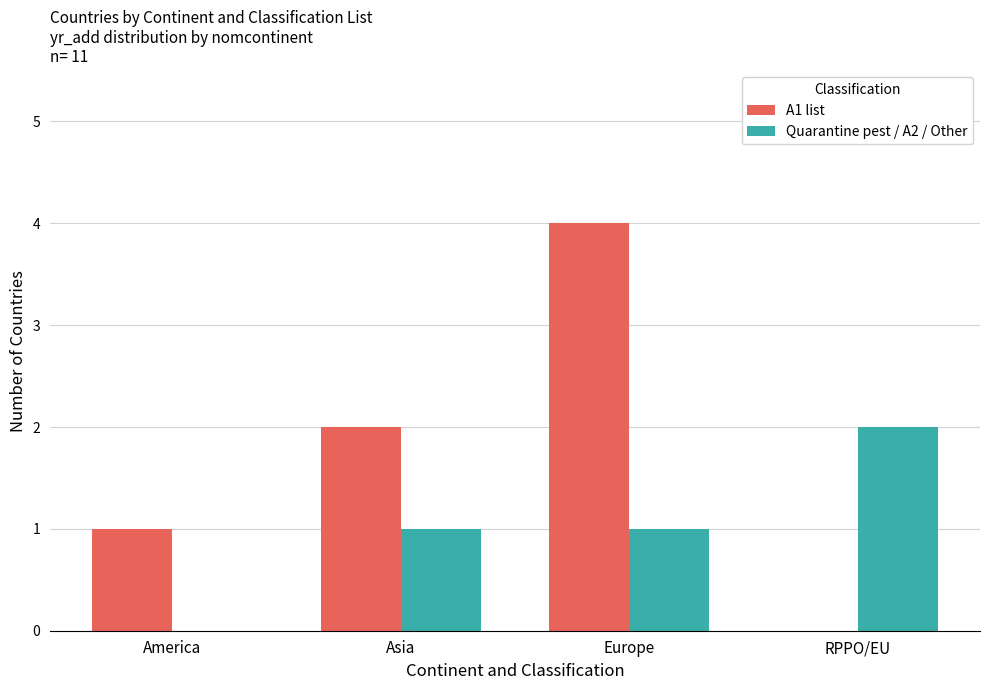

Is the value of A1 list at Europe greater than the value of Quarantine pest / A2 / Other at Europe?

Yes